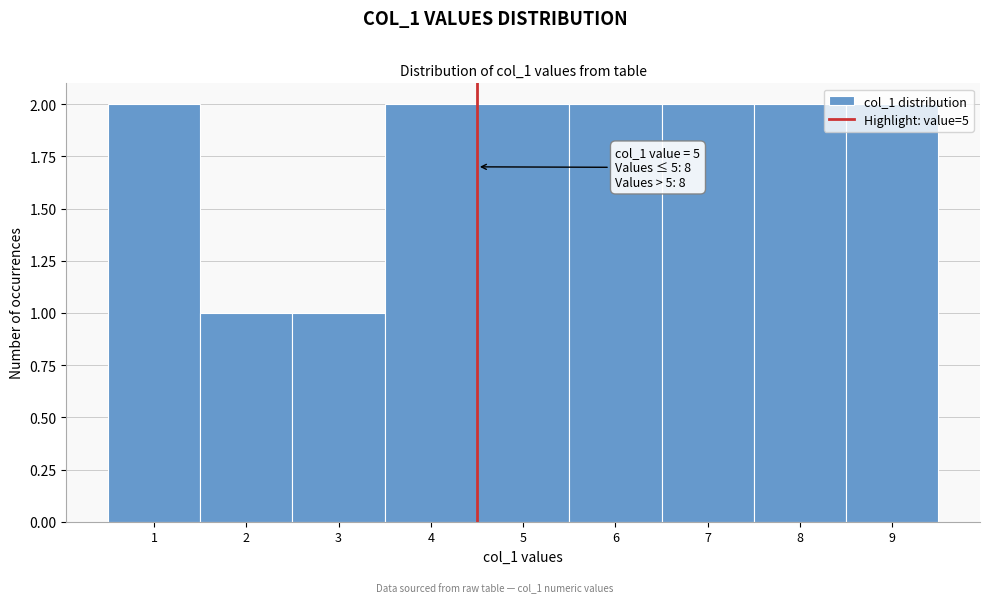

What is the change in value from 2 to 7?

+1